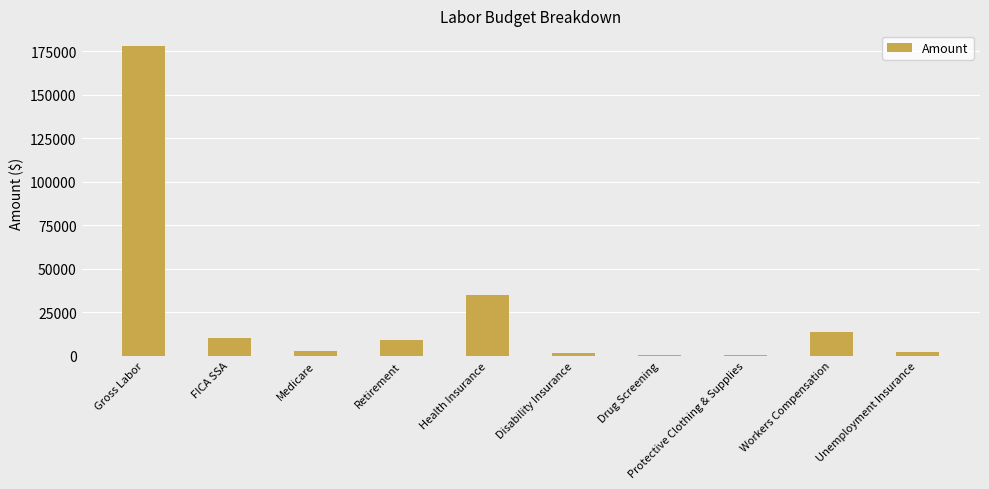

At which label is the value closest to 89250?

Health Insurance